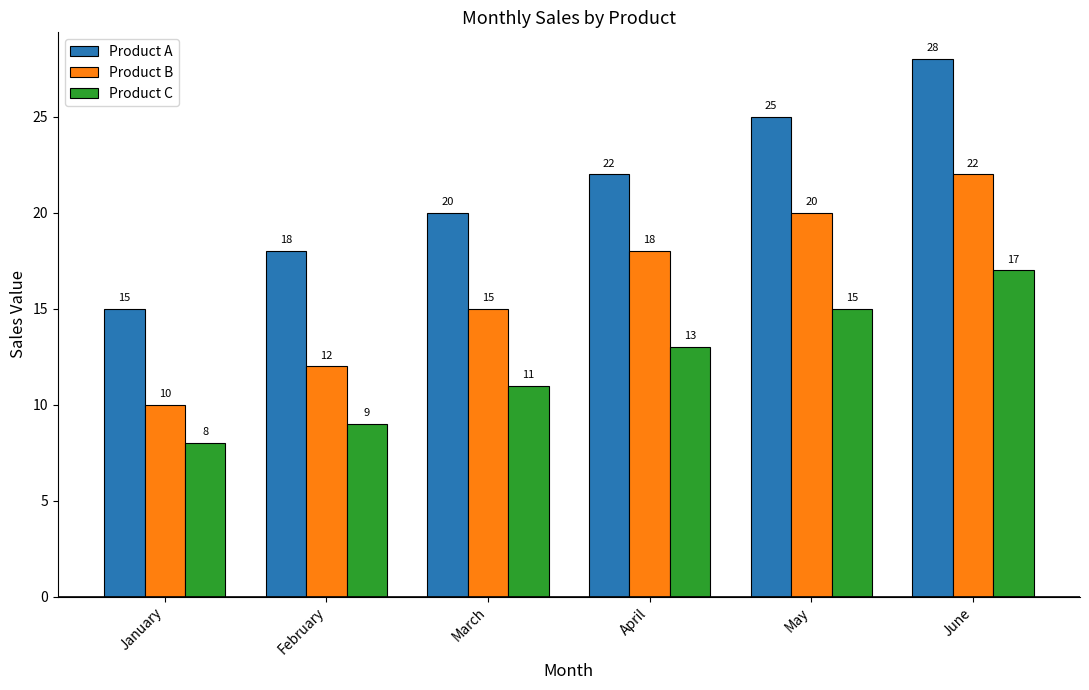

Is it true that Product B equals 20 at March?

False